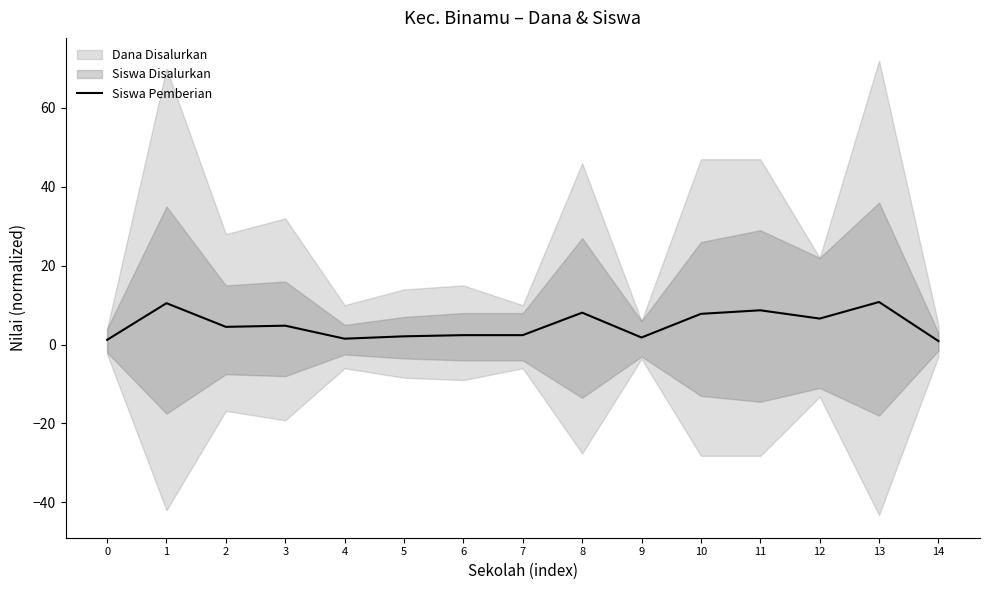

Where does the data first go above 4?

1